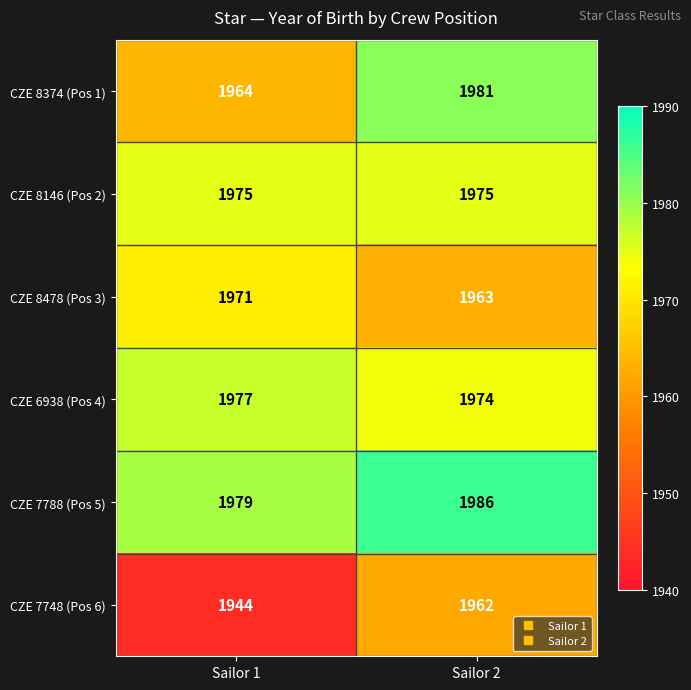

What is the difference between the CZE 7748 (Pos 6) values at Sailor 2 and Sailor 1?

18